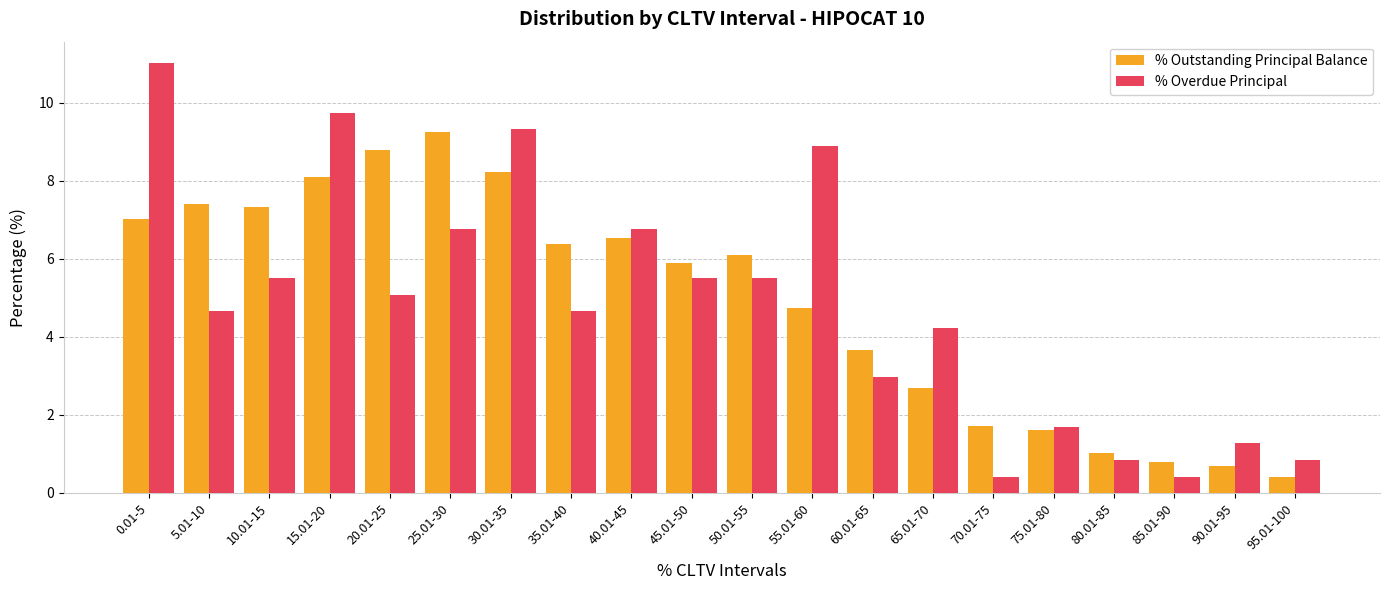

What are all the series names shown in the legend?

% Outstanding Principal Balance, % Overdue Principal